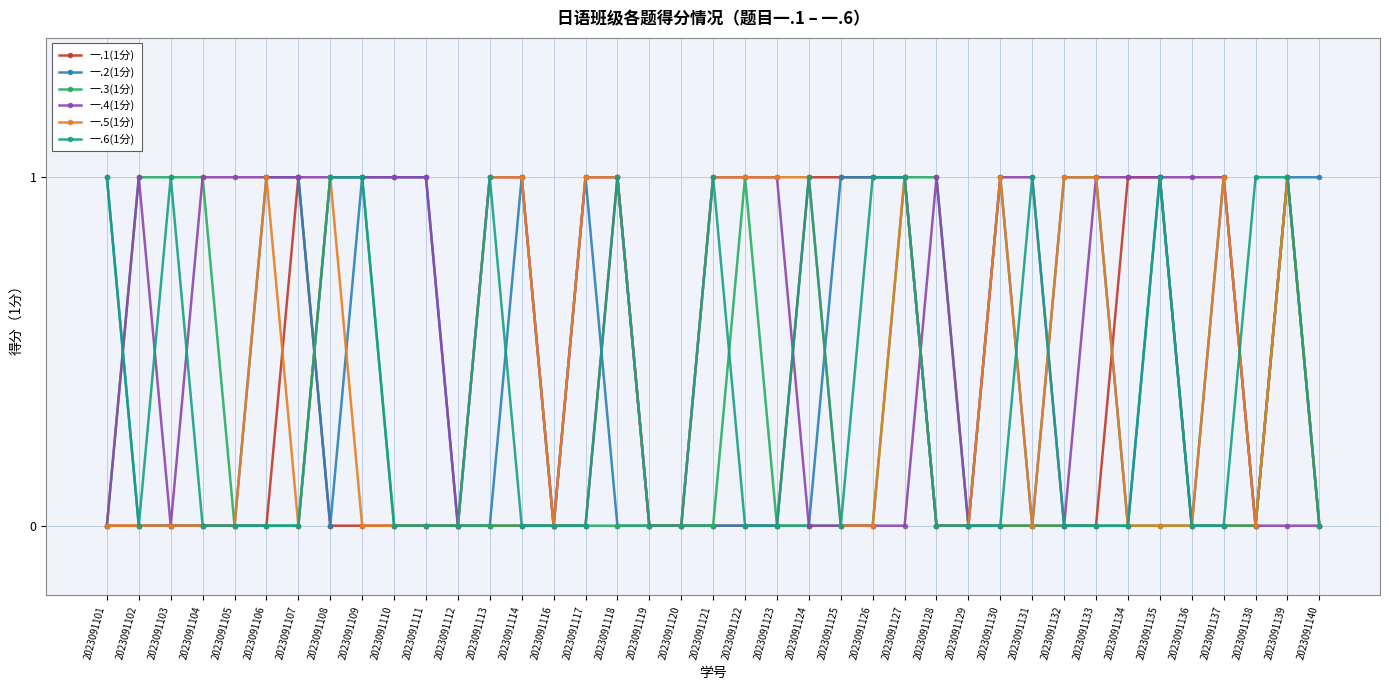

How many lines are shown in the chart?

6